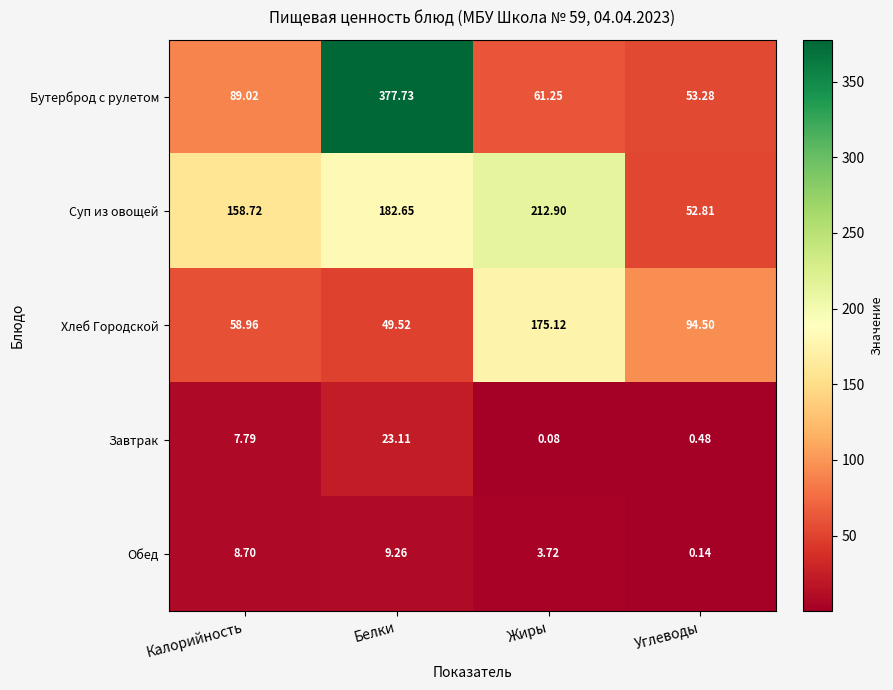

Where does the Обед series first go above 8?

Калорийность